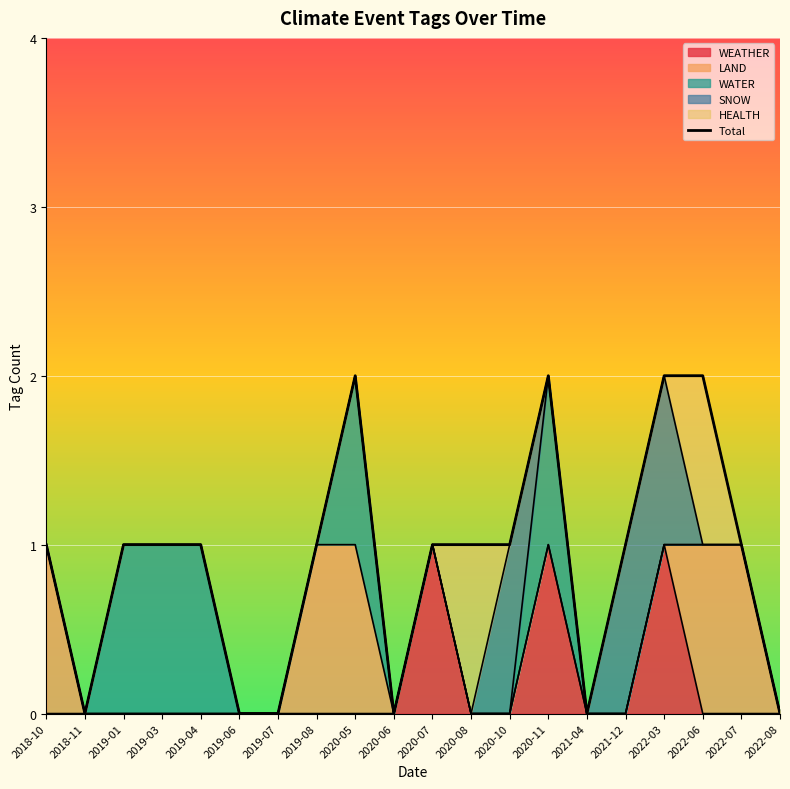

What is the sum of all values?

18